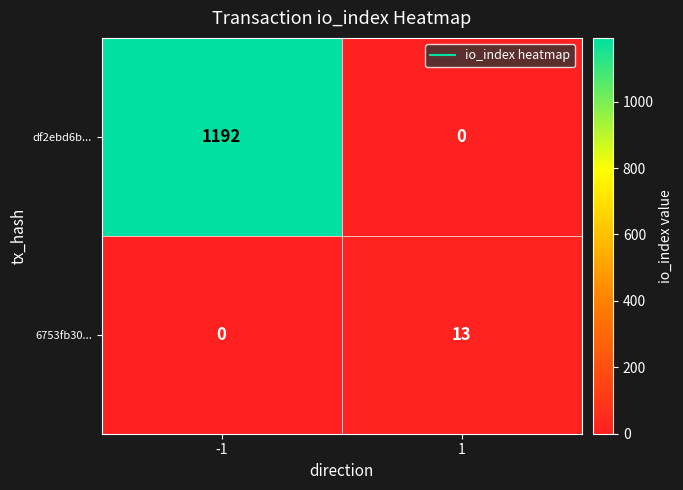

Reading right to left, what are all the values shown in this chart?

df2ebd6b...: 1=0	-1=1192
6753fb30...: 1=13	-1=0